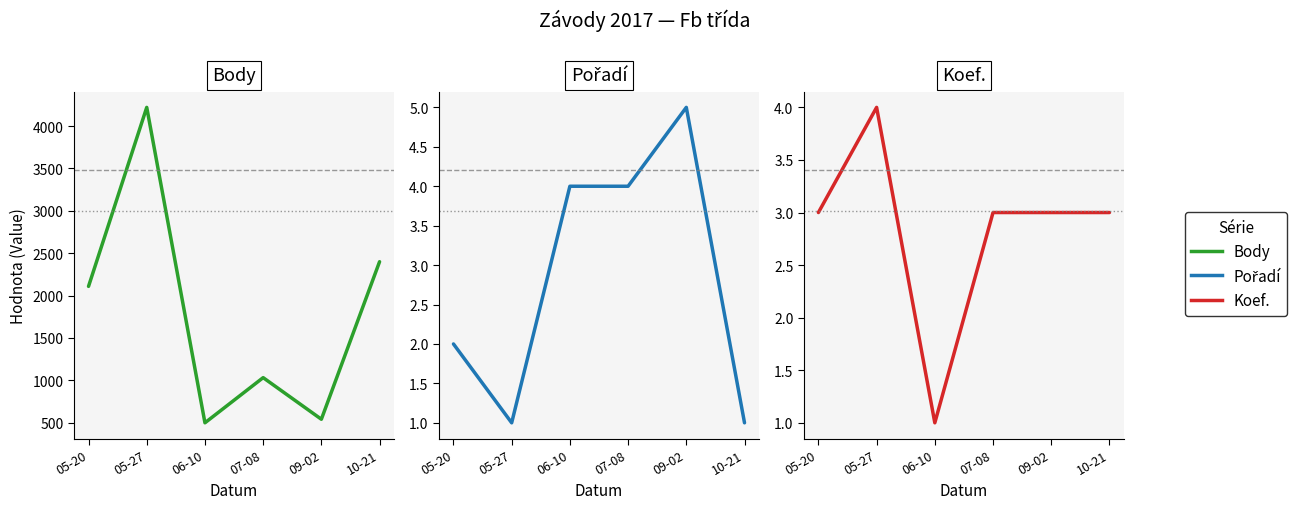

Which category has the highest value in the Pořadí series?

09-02